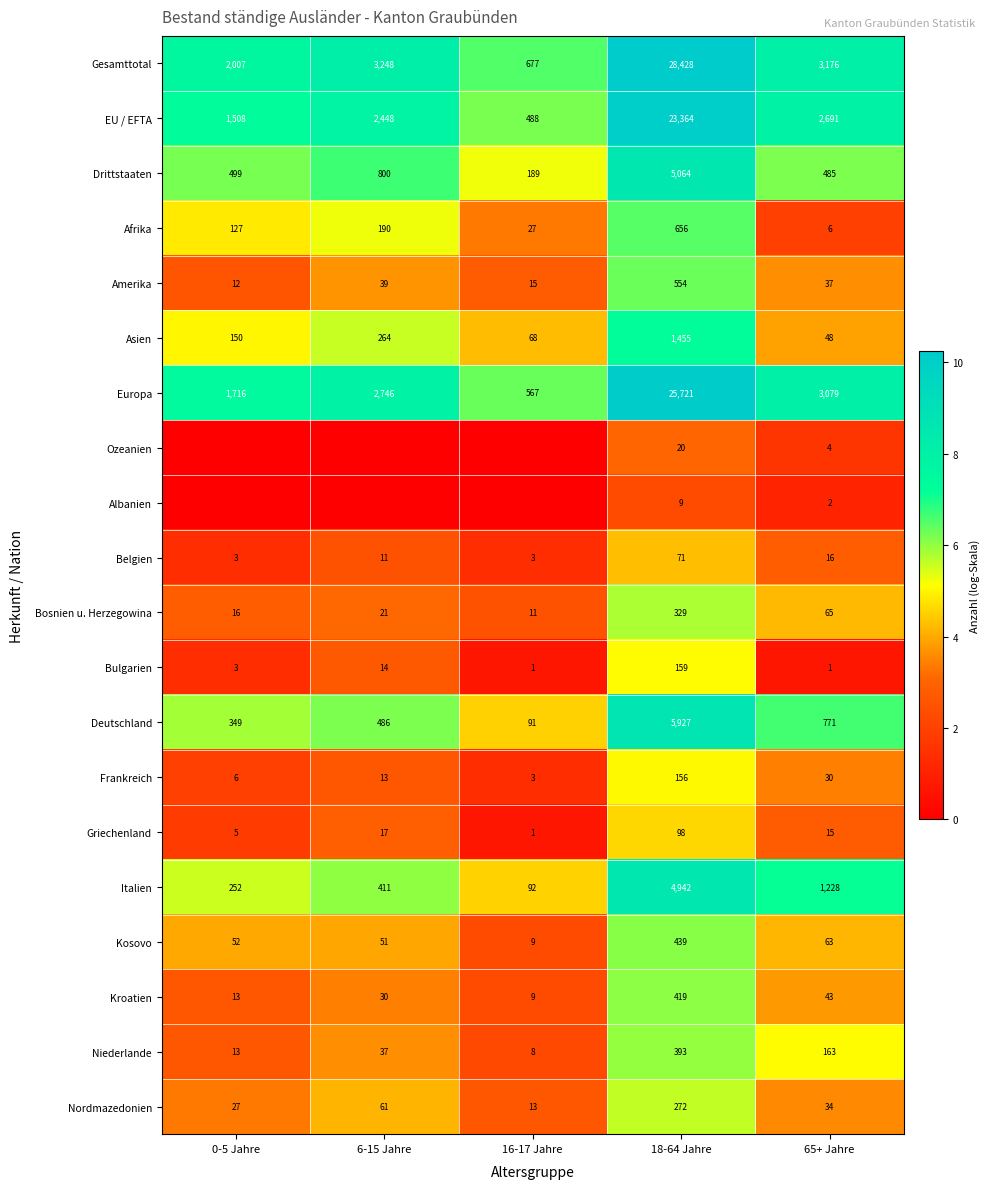

How many data points does each series have?

5